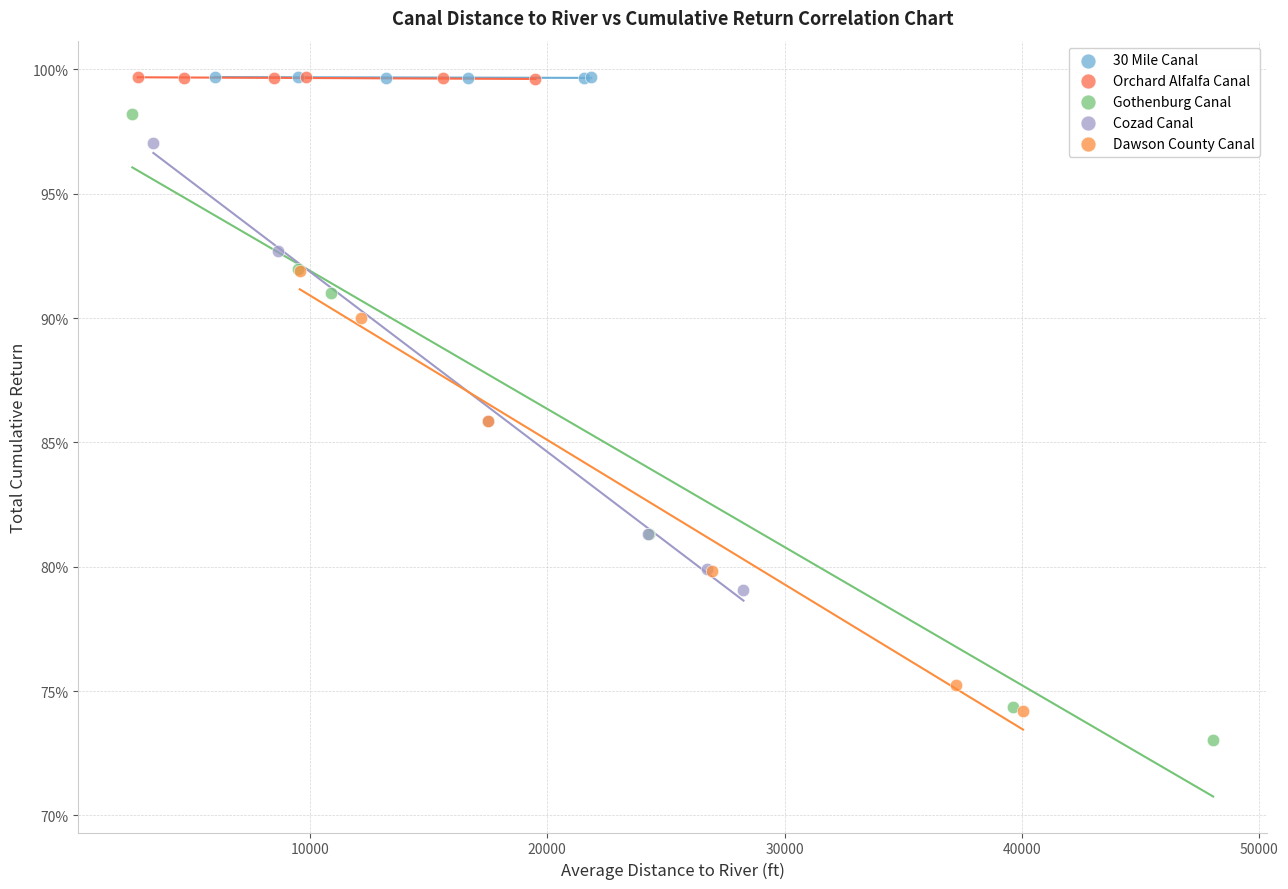

What are all the series names shown in the legend?

30 Mile Canal, Orchard Alfalfa Canal, Gothenburg Canal, Cozad Canal, Dawson County Canal